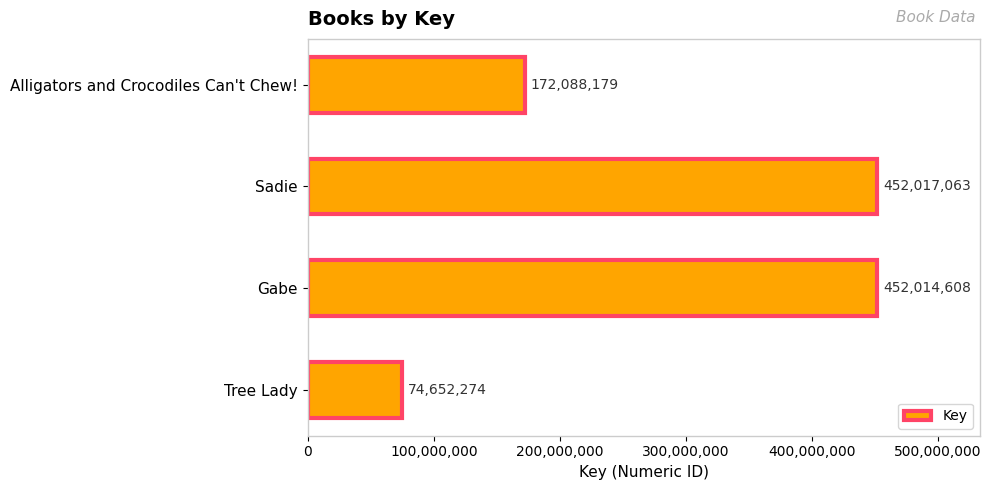

The chart shows a value of 242169243 at Sadie. True or false?

False